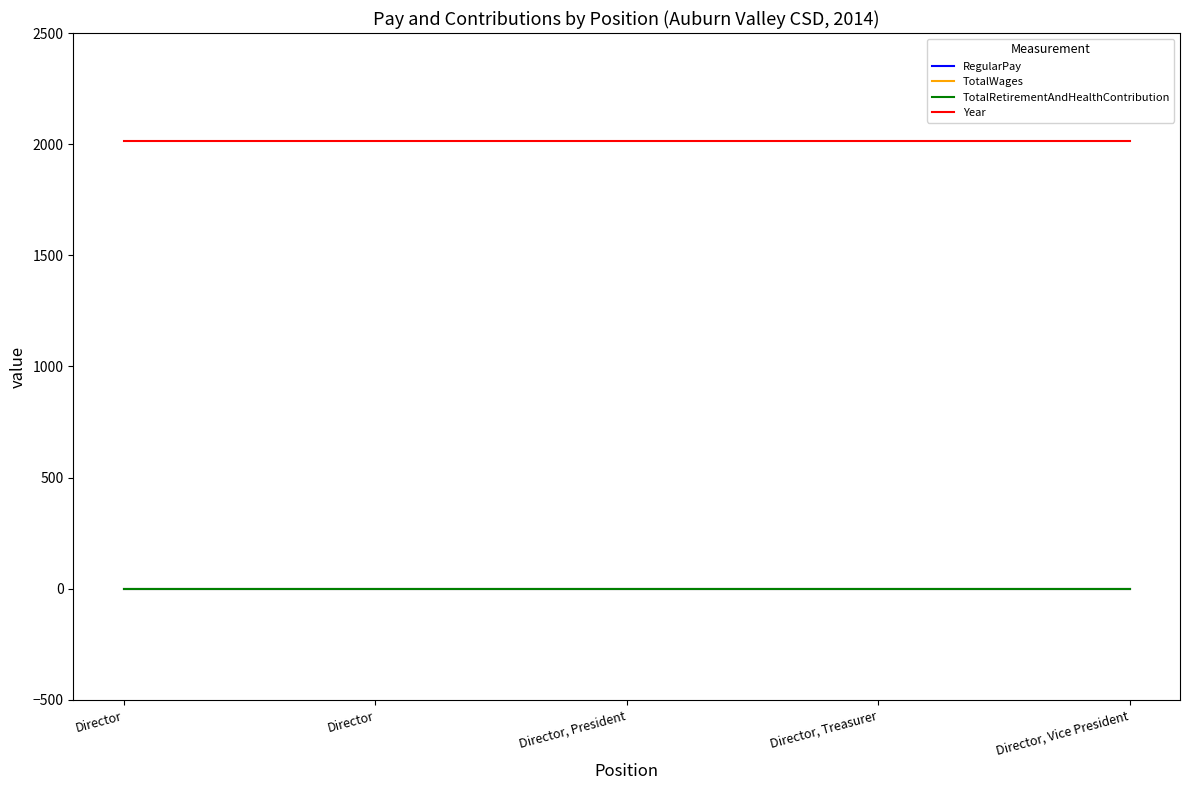

Is this an area chart (filled region under the line)?

No